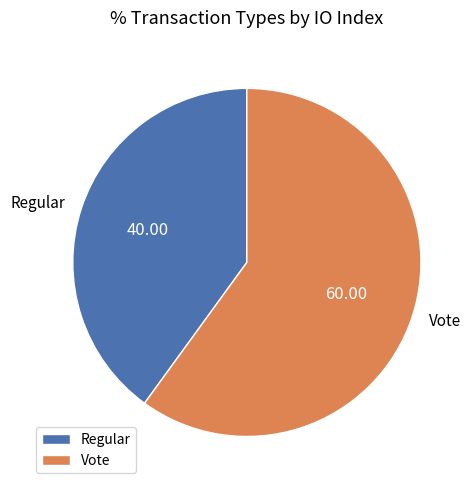

Which category accounts for the majority?

Vote